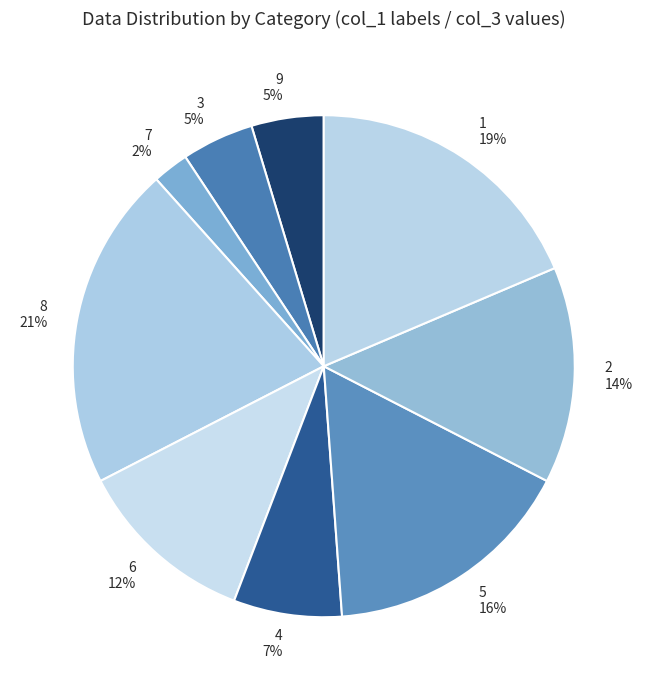

To the nearest percent, what is the difference between the 1 and 4 slice percentages?

12%